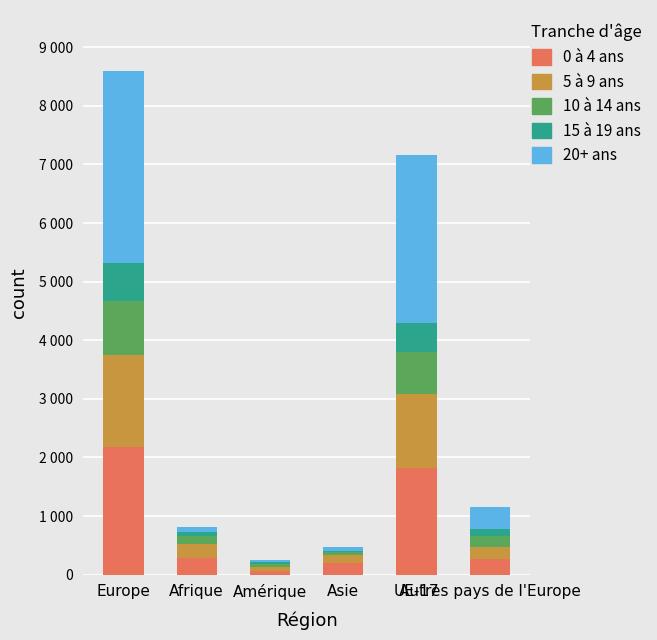

Does the chart contain stacked bars?

Yes